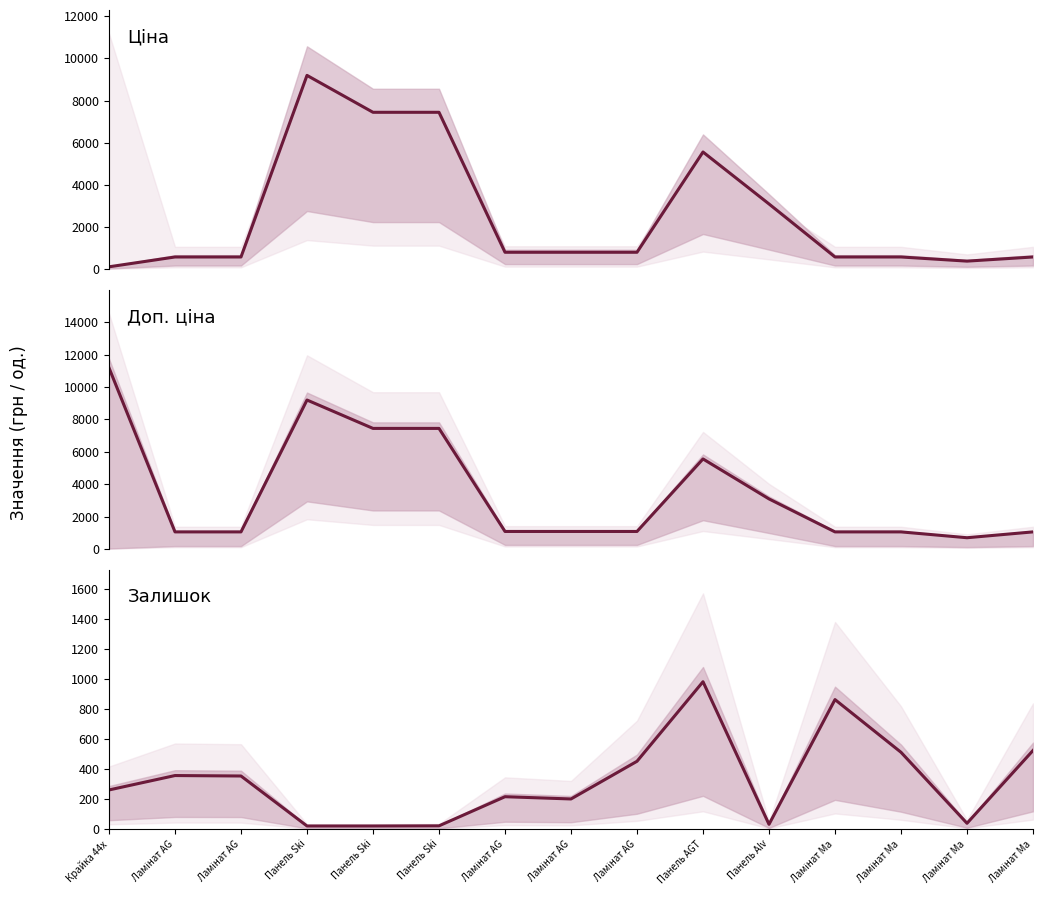

Reading left to right, what are all the values shown in this chart?

Ціна: 111.8	578.1	578.1	9196.3	7444.6	7444.6	802.1	802.1	802.1	5560.3	3094.7	578.1	578.1	381.6	578.1
Доп. ціна: 11182.0	1060.0	1060.0	9196.3	7444.6	7444.6	1087.0	1087.0	1087.0	5560.3	3095.0	1060.0	1060.0	700.0	1060.0
Залишок: 260.0	356.0	353.0	20.0	20.0	21.0	215.0	200.0	451.0	981.0	31.0	862.0	511.0	38.0	523.0